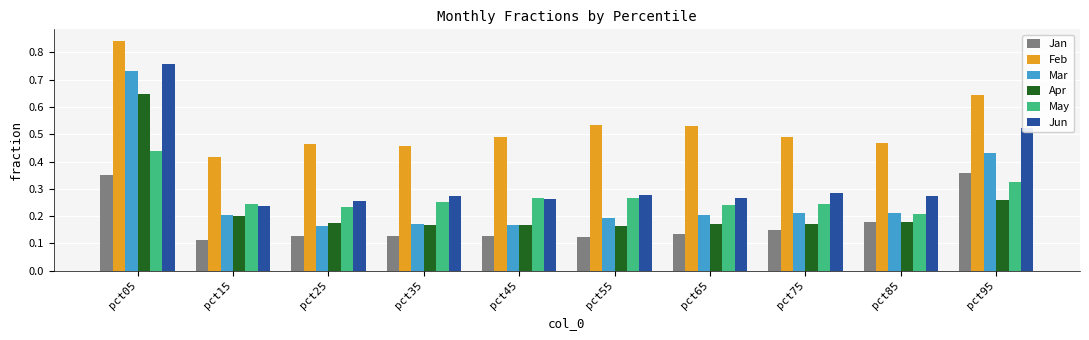

At how many categories does at least one series exceed 0?

10